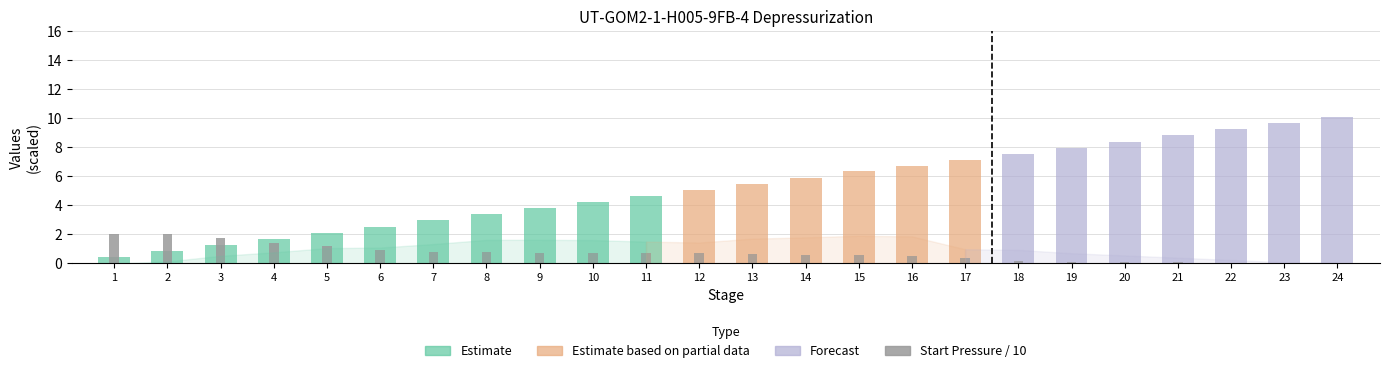

What is the difference between the values at 13 and 18?

0.5